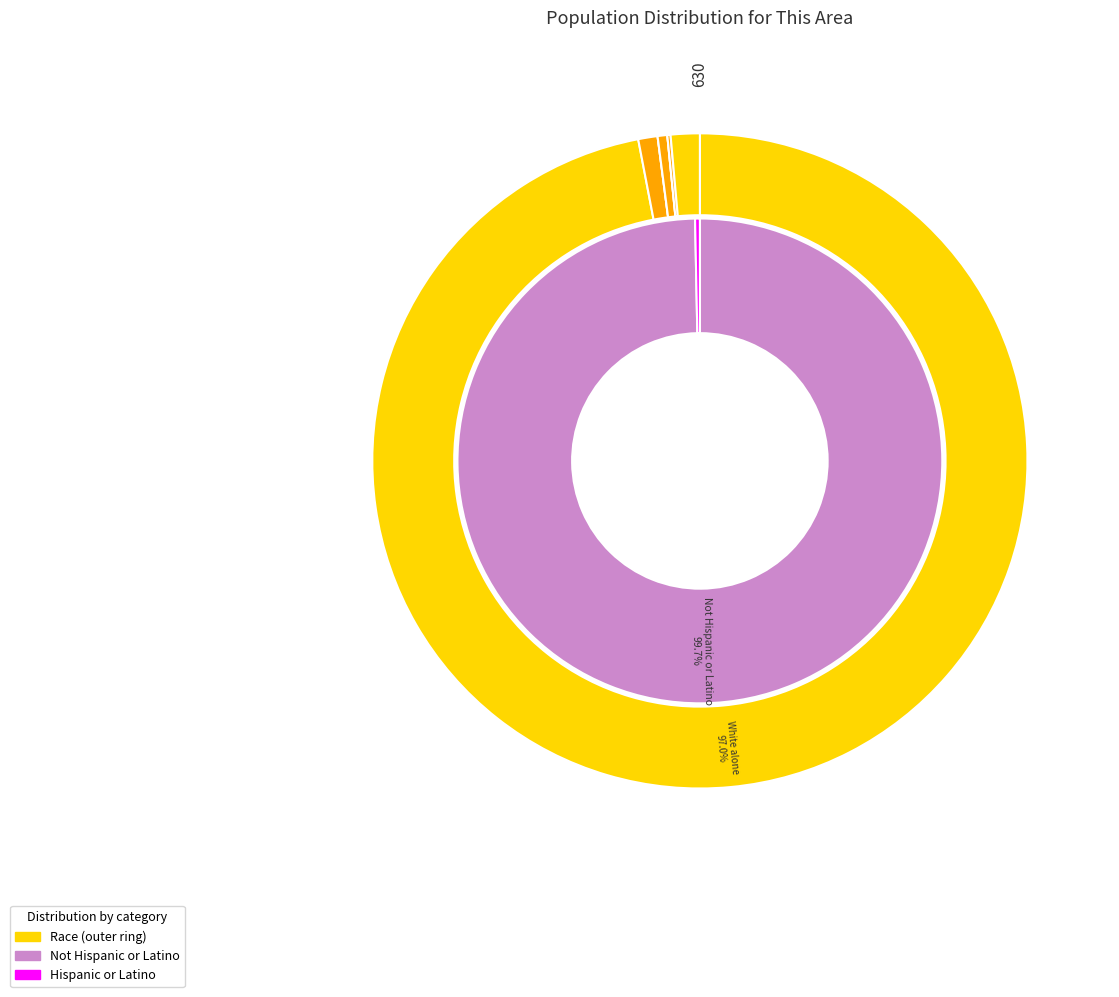

Which category has the smallest portion of the pie?

American Indian and Alaska Native